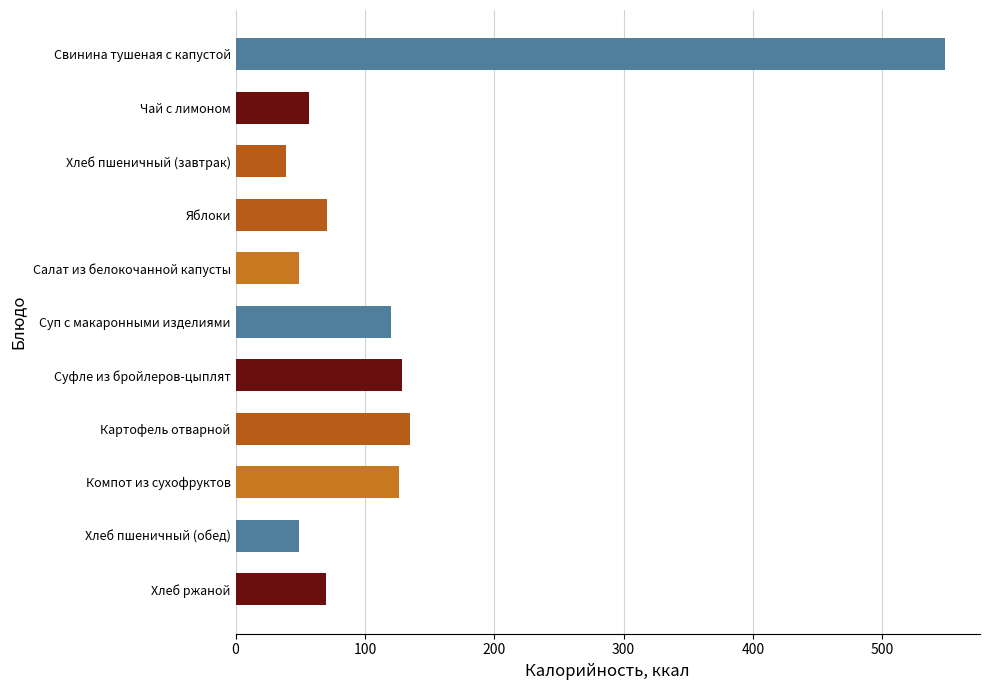

What is the value of the 4th bar from the top?

71